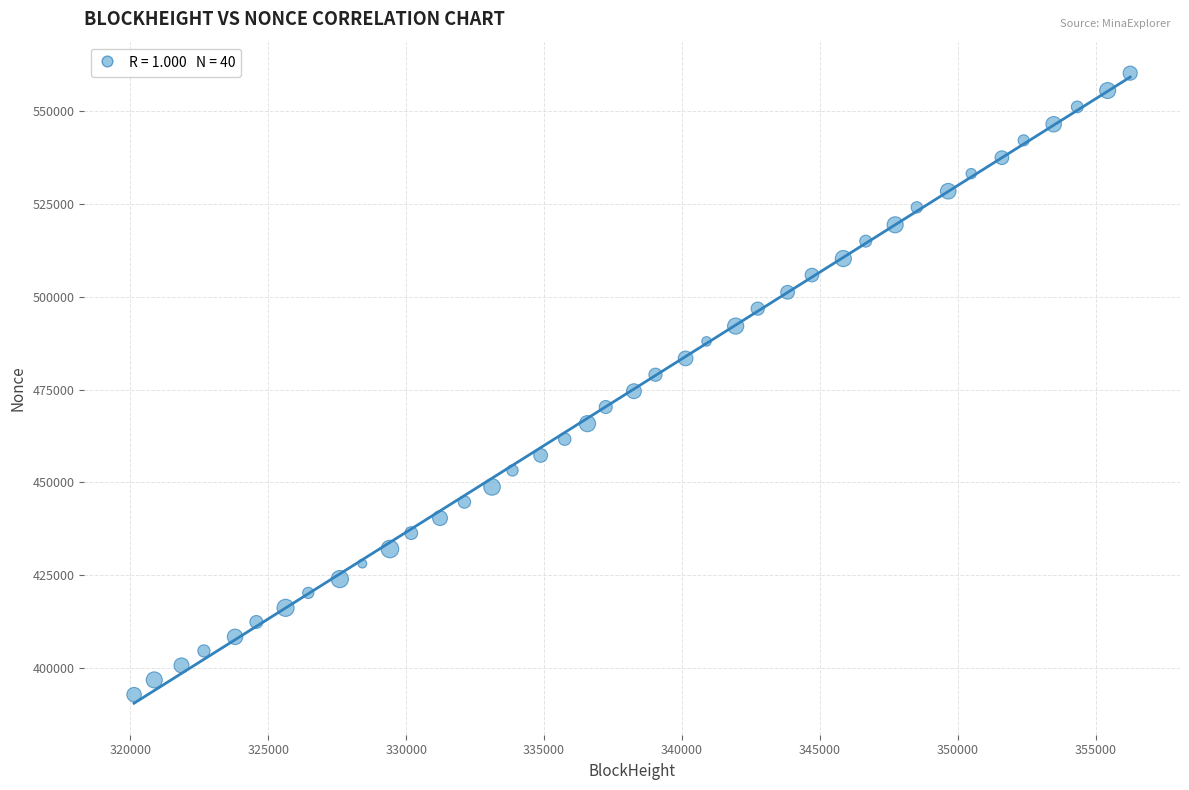

What is the range of X values (max minus min)?

36110